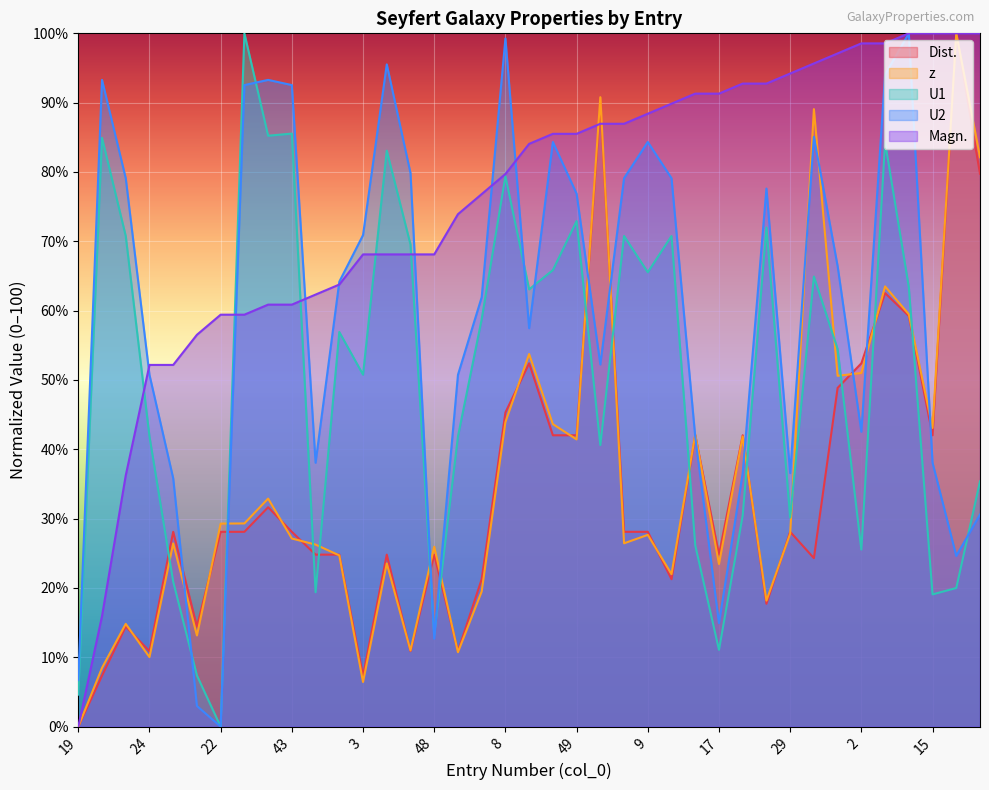

True or false: Magn. has more than 1 points higher than both neighbors.

False